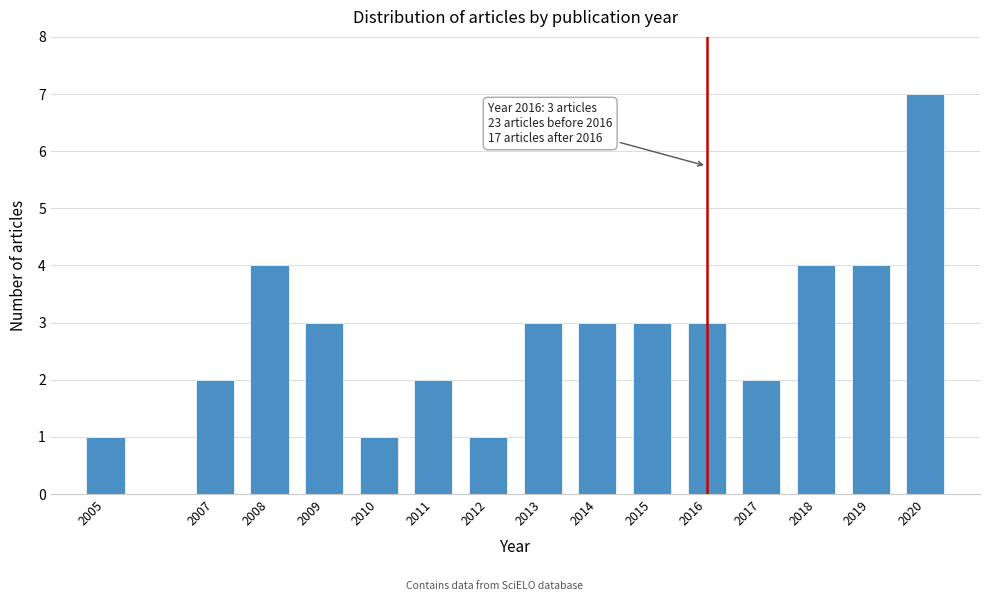

Reading left to right, list all the values displayed in this chart.

2005=1	2007=2	2008=4	2009=3	2010=1	2011=2	2012=1	2013=3	2014=3	2015=3	2016=3	2017=2	2018=4	2019=4	2020=7